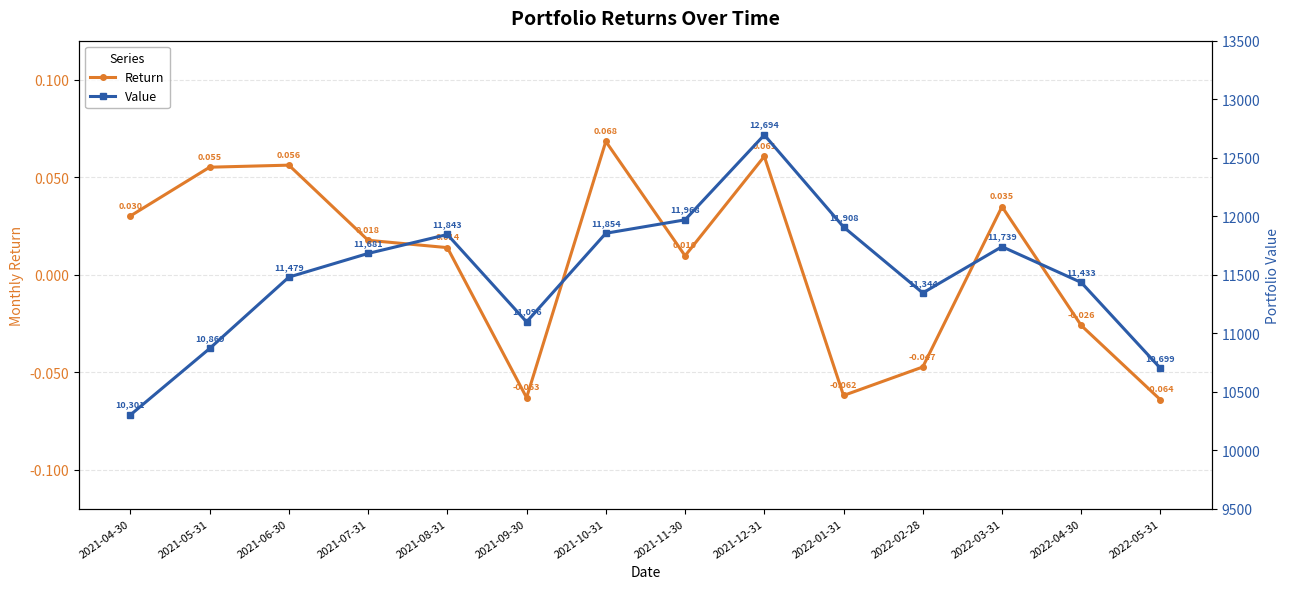

How many categories are shown in the chart?

14